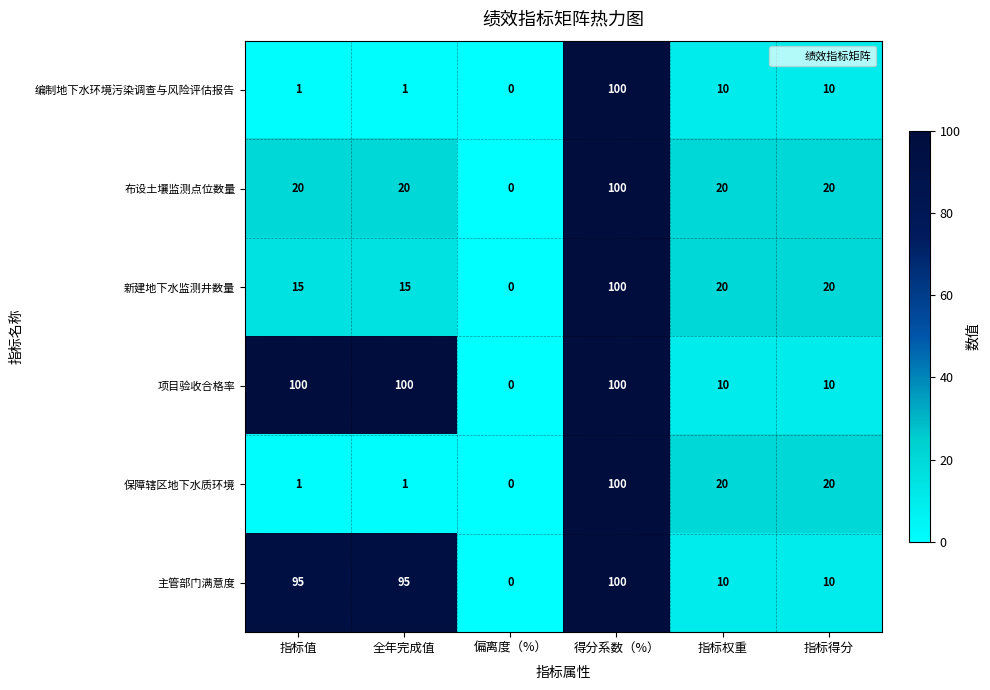

At which category is the sum across all series the highest?

得分系数（%）